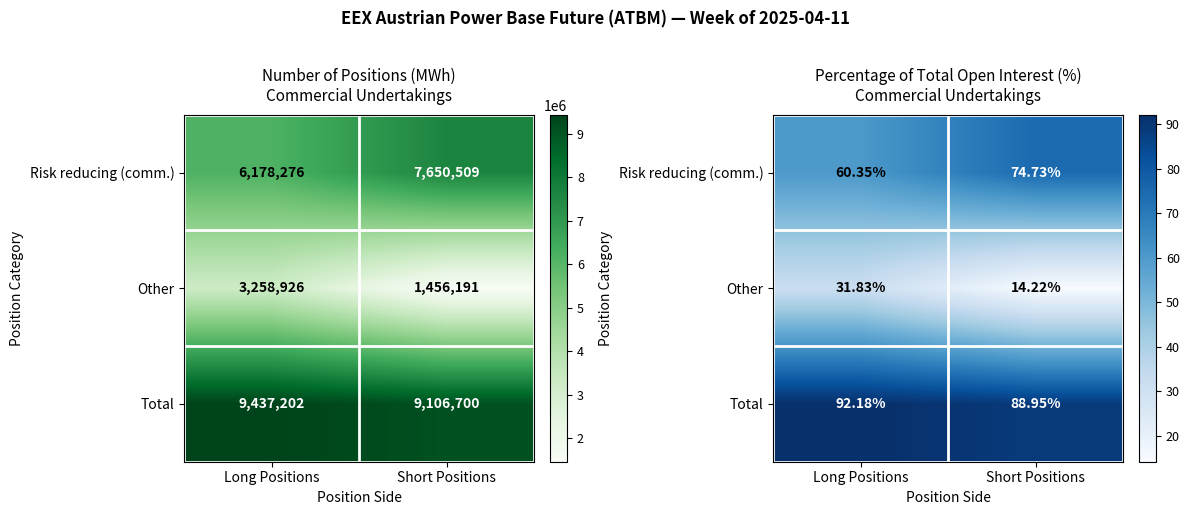

What is the minimum value shown in the chart?

14.2